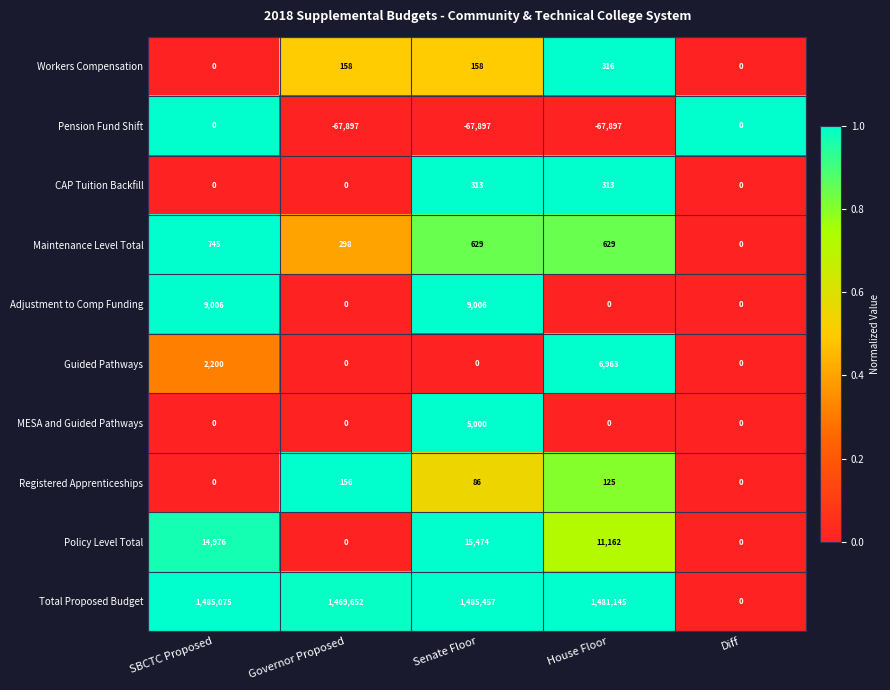

Which series has the widest spread of values?

Total Proposed Budget